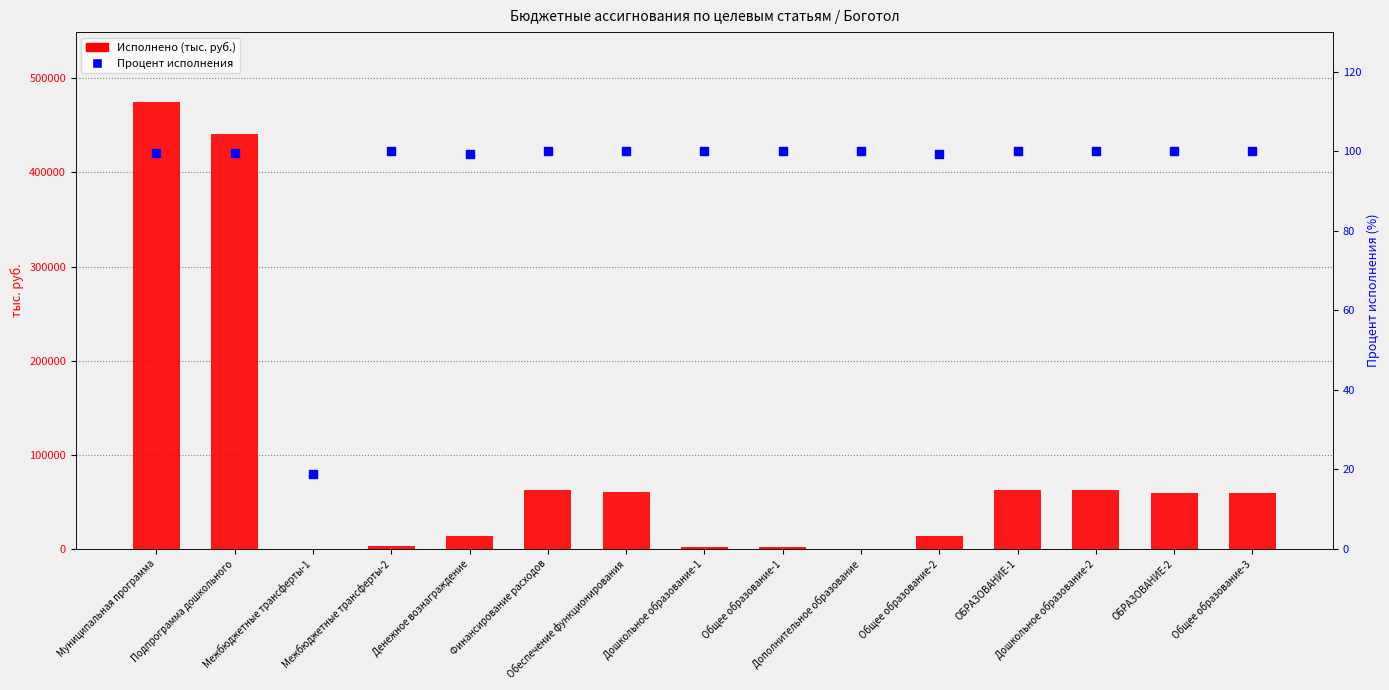

At which category is the sum across all series the highest?

Муниципальная программа